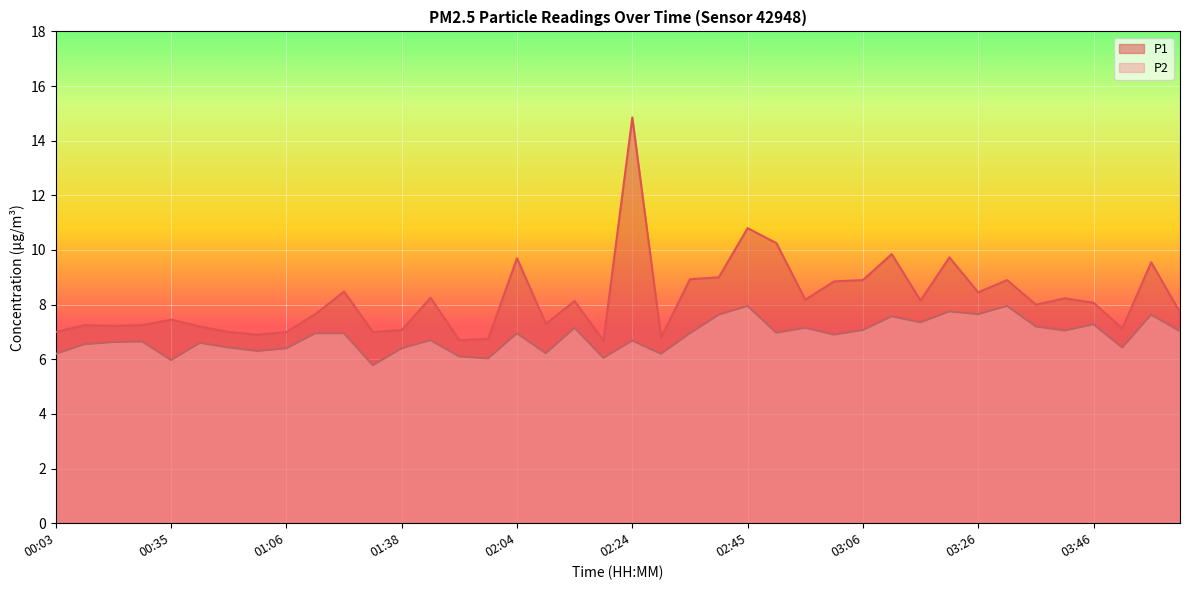

At which category does the chart reach its minimum across all series?

01:33